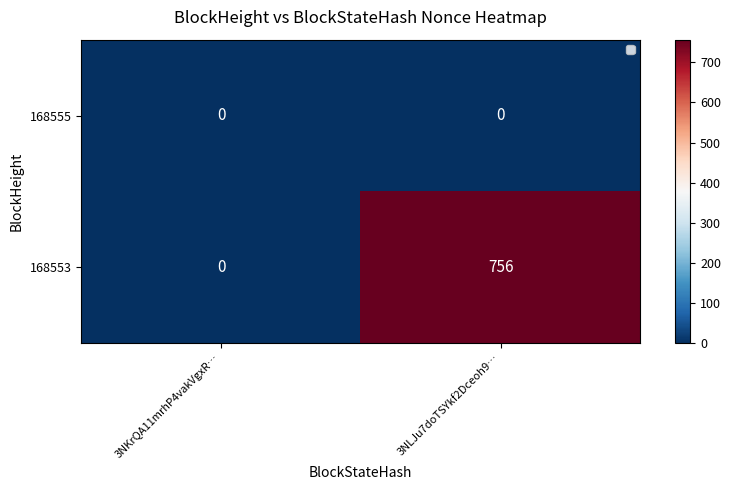

Which series changed the most between 3NKrQA11mrhP4vakVgxR… and 3NLJu7doTSYkf2Dceoh9…?

168553